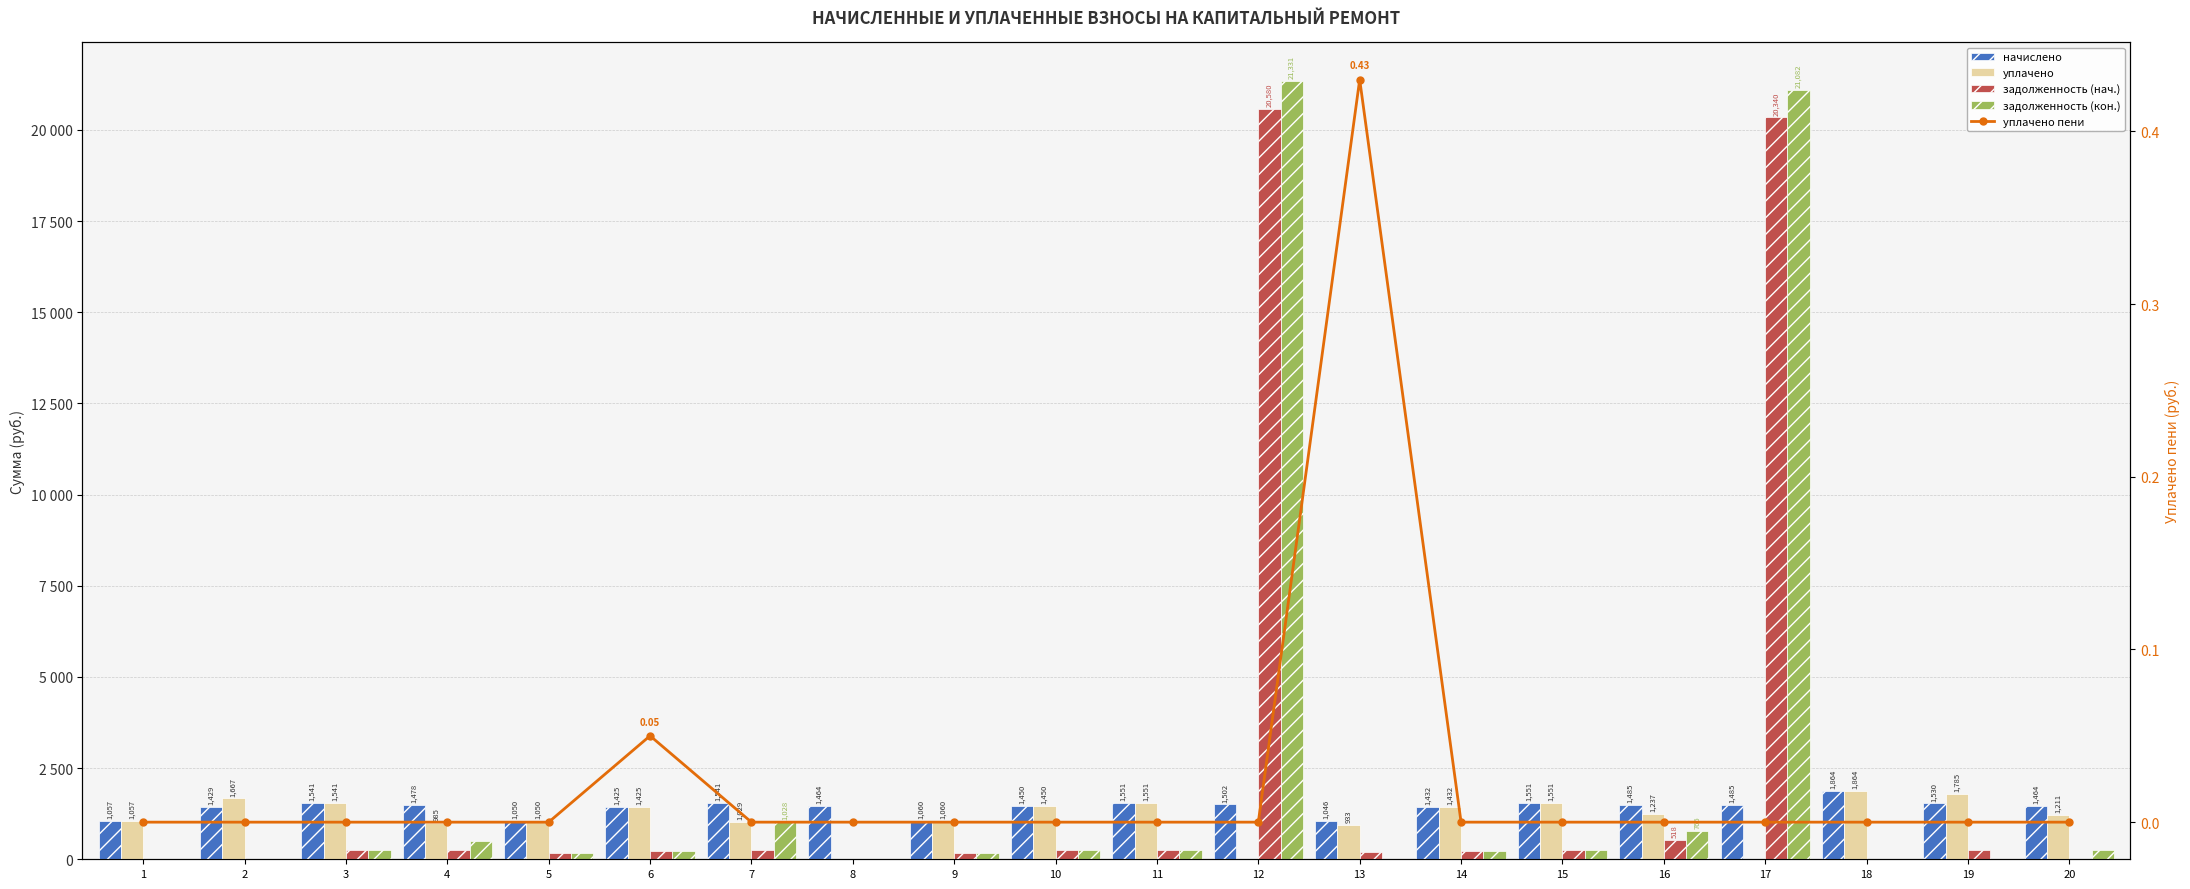

What is the maximum value for задолженность (нач.)?

20579.7